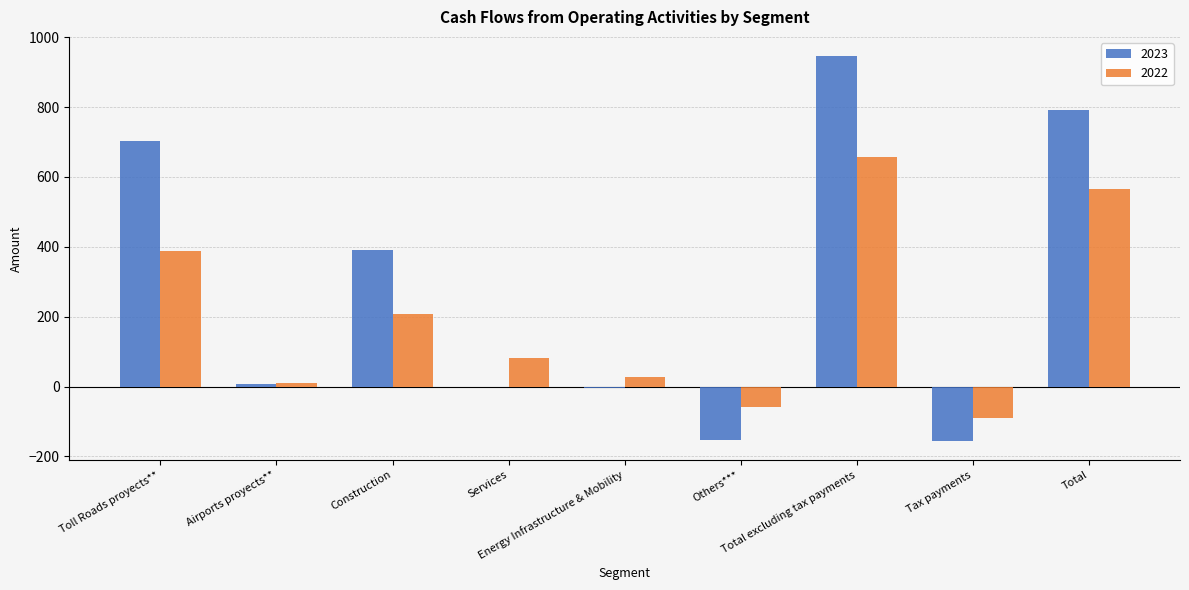

What position from the left is Total?

9